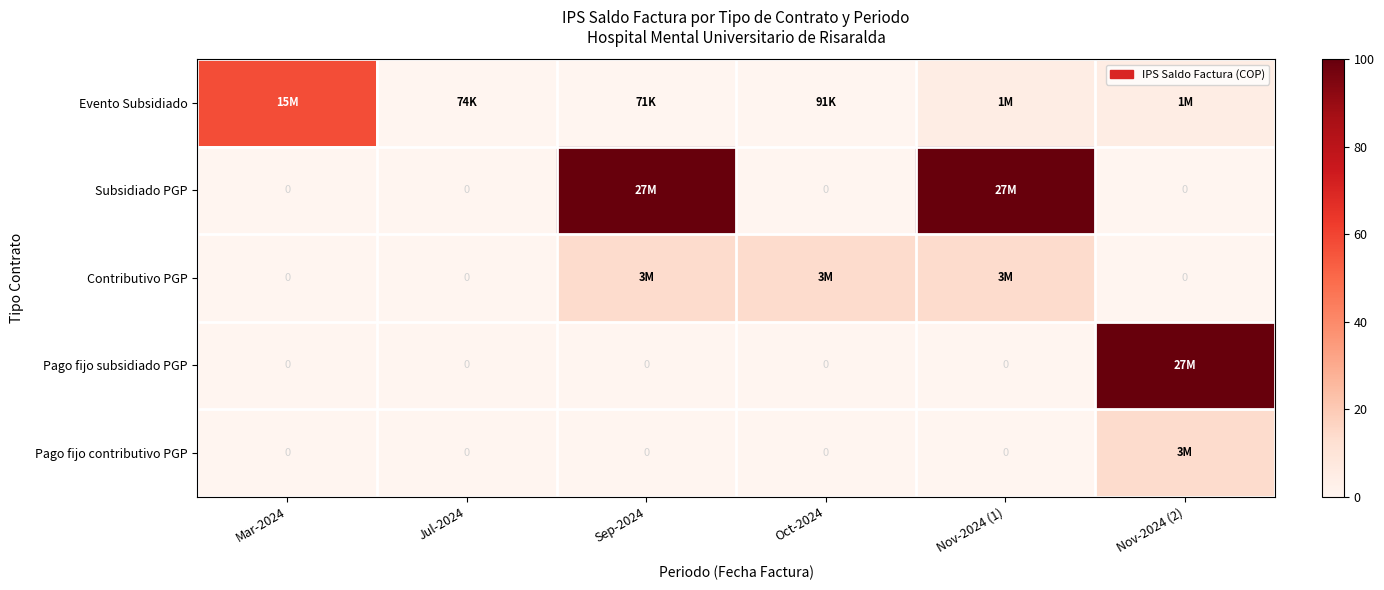

Is the value of Evento Subsidiado at Mar-2024 greater than the value of Pago fijo contributivo PGP at Jul-2024?

Yes